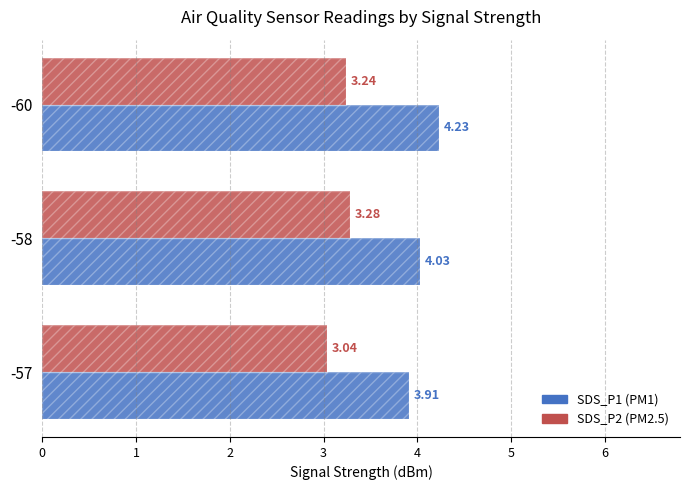

True or false: SDS_P1 has a value of 5.8 at 0.

False